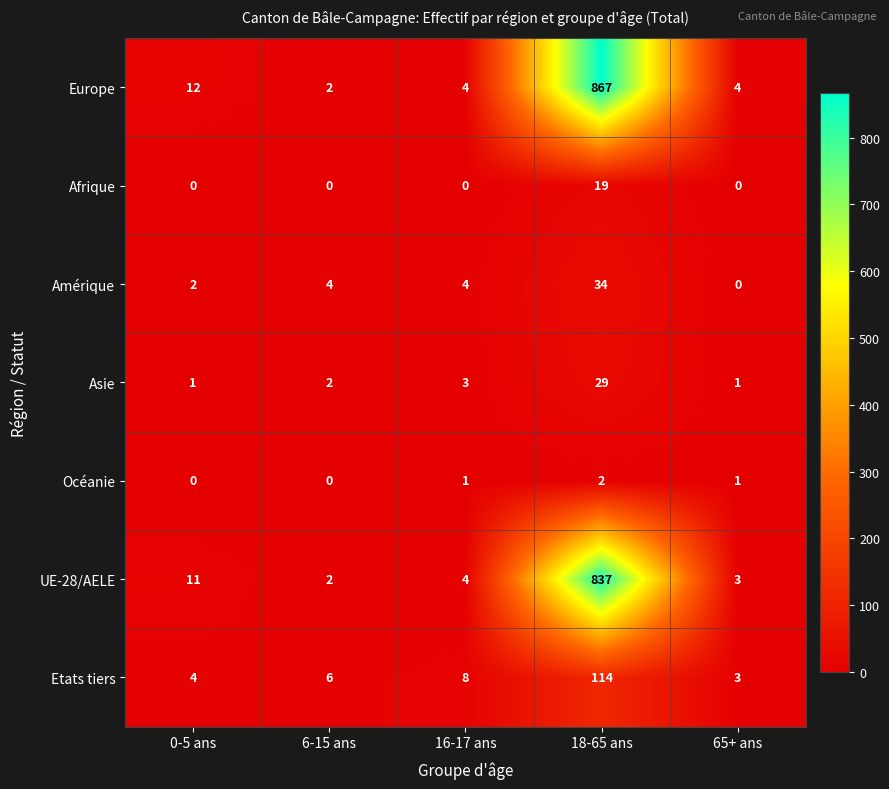

Between 18-65 ans and 65+ ans, which series saw the biggest shift?

Europe